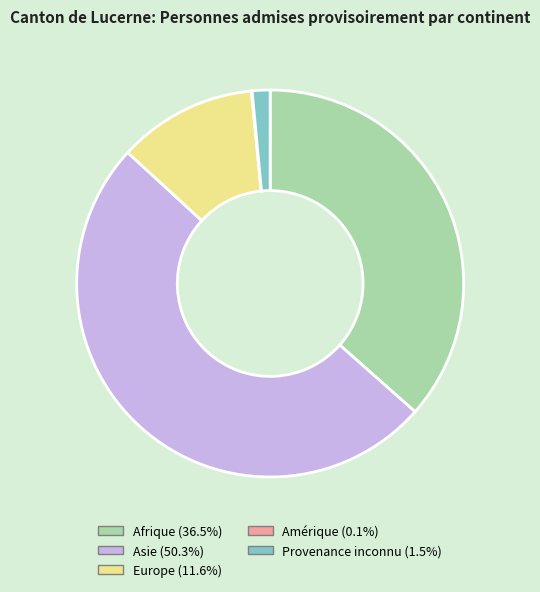

What is the largest slice in the pie chart?

Asie